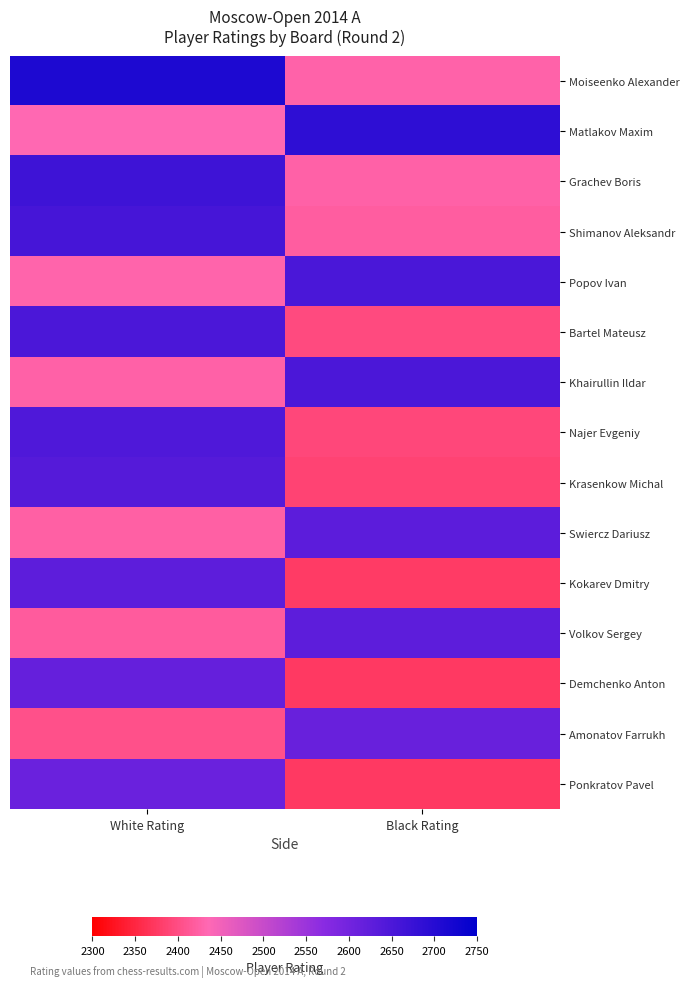

At how many categories does at least one series exceed 2434?

2